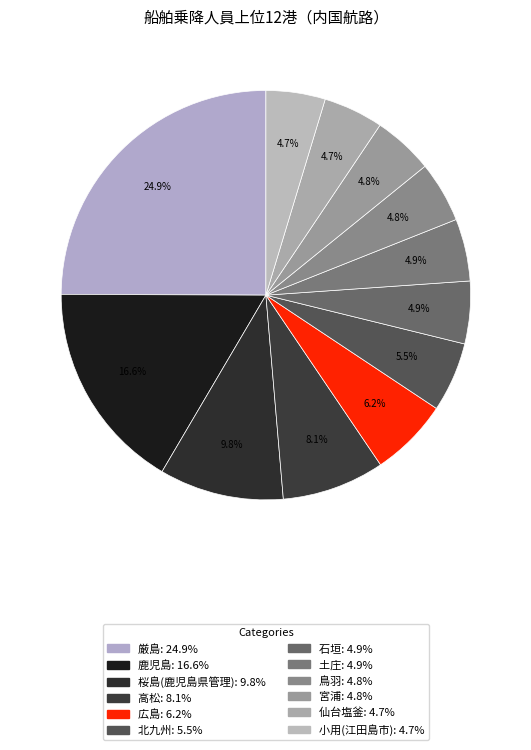

The 北九州 slice represents 6% of the pie. True or false?

True